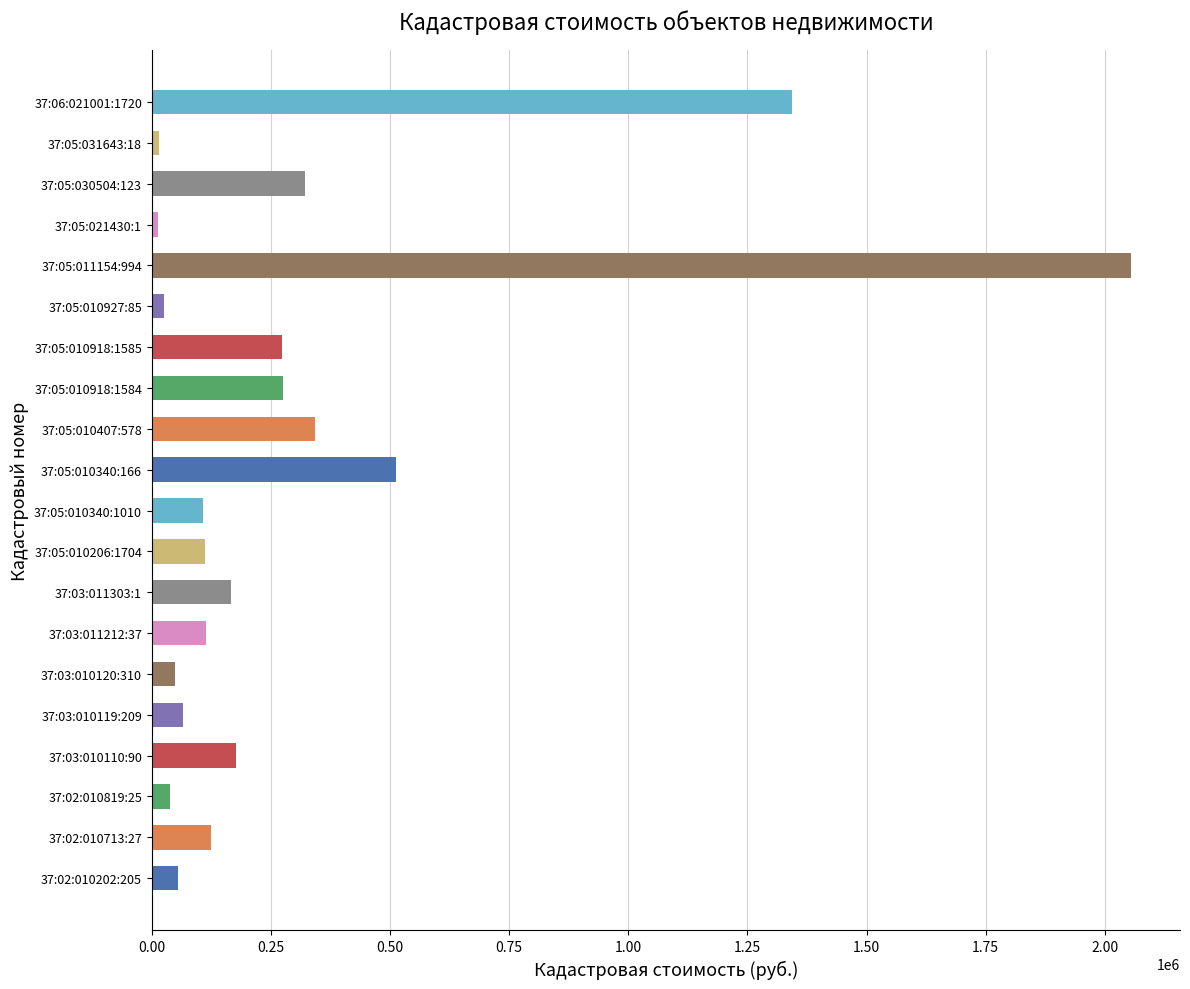

How many bars are there in total?

20